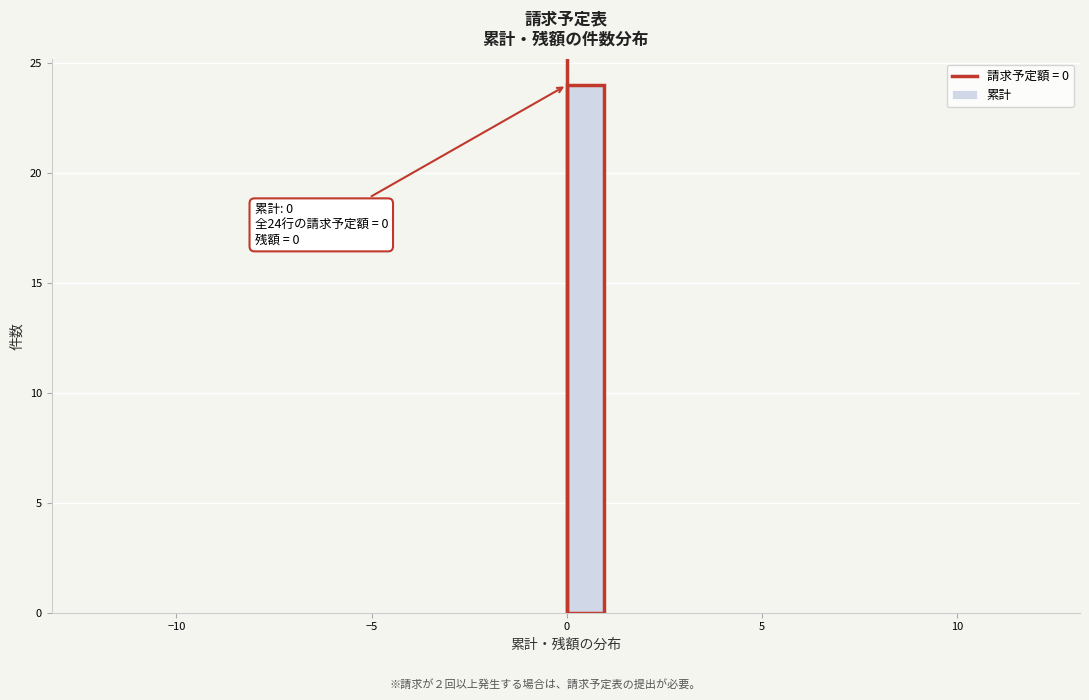

Around what value on the x-axis is the tallest bar? Give the approximate position of its centre, as read against the axis.

0.5